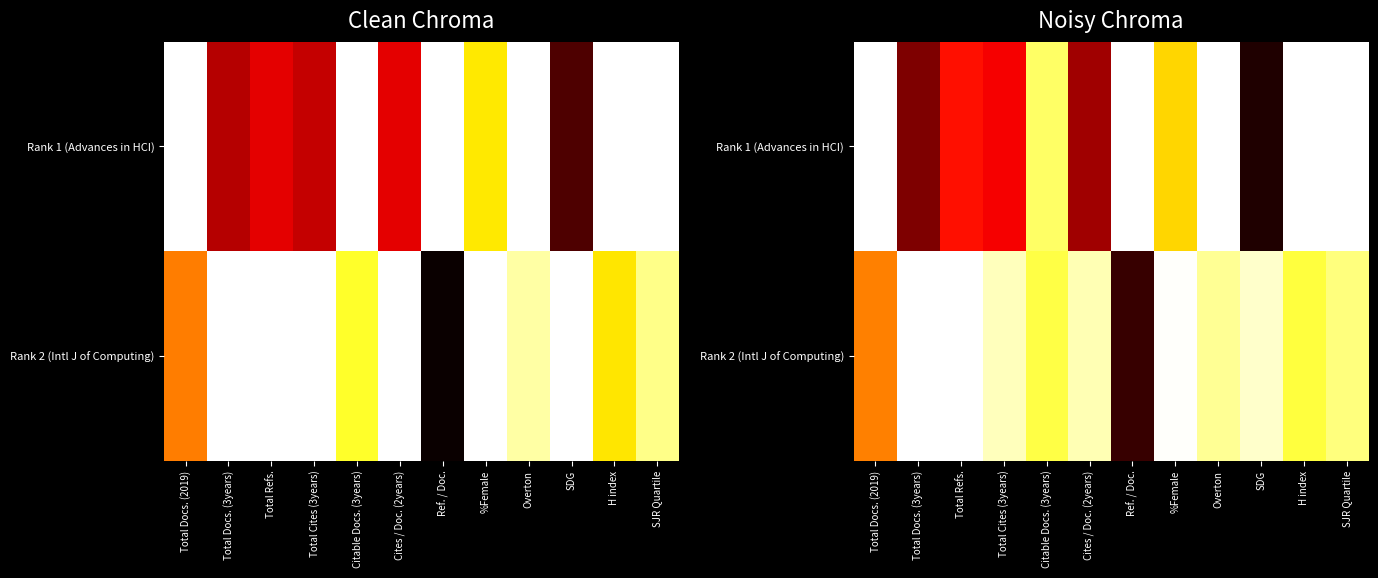

True or false: Rank 2 (Intl J of Computing) has a value of 1.0 at Total Refs..

True